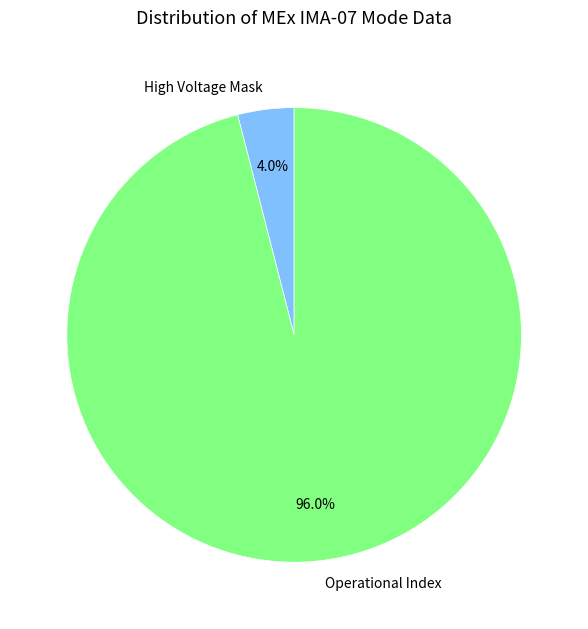

Rank the categories by value from highest to lowest.

Operational Index, High Voltage Mask